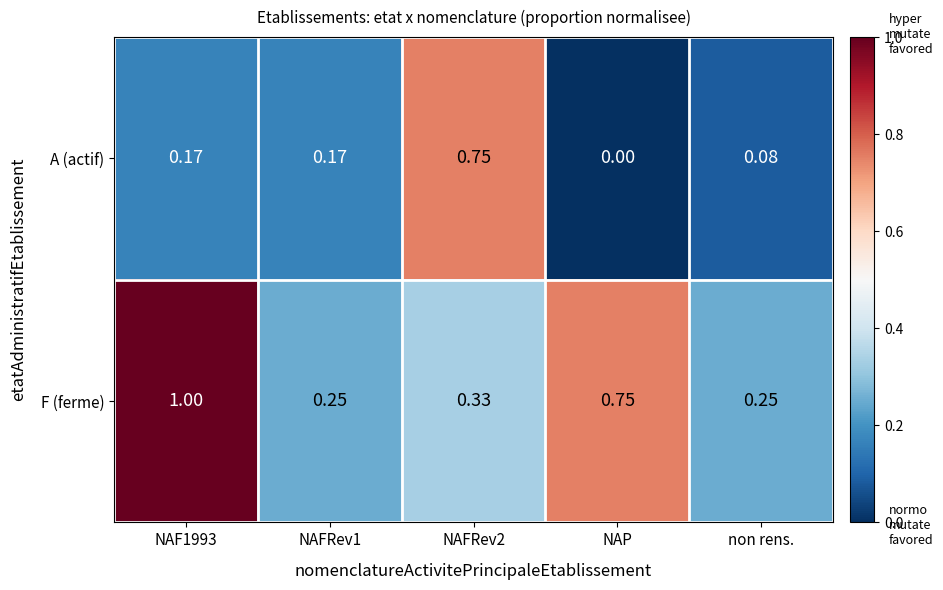

Rank the series at NAFRev2 from highest to lowest value.

A (actif), F (ferme)